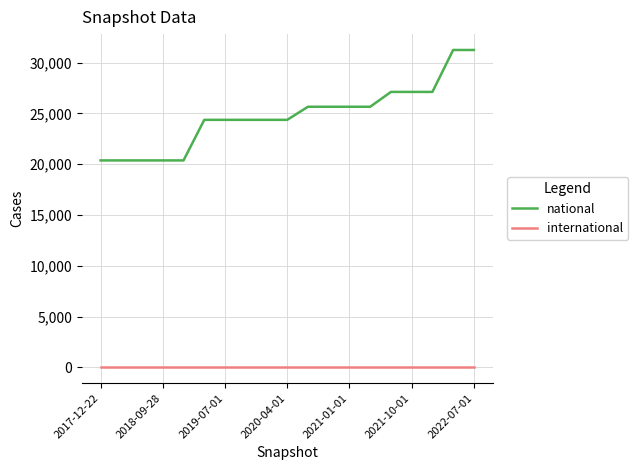

What is the difference between the maximum and minimum values in the national series?

10878